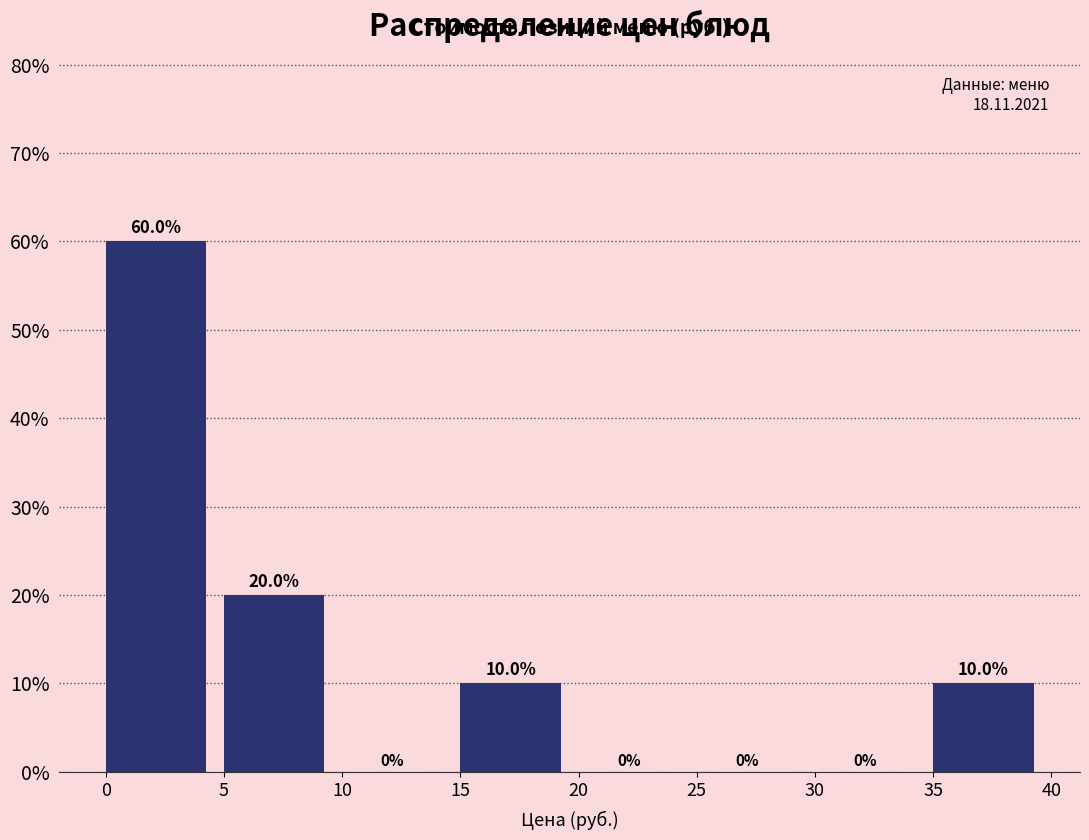

Which range on the x-axis has the tallest bar?

0 to 5